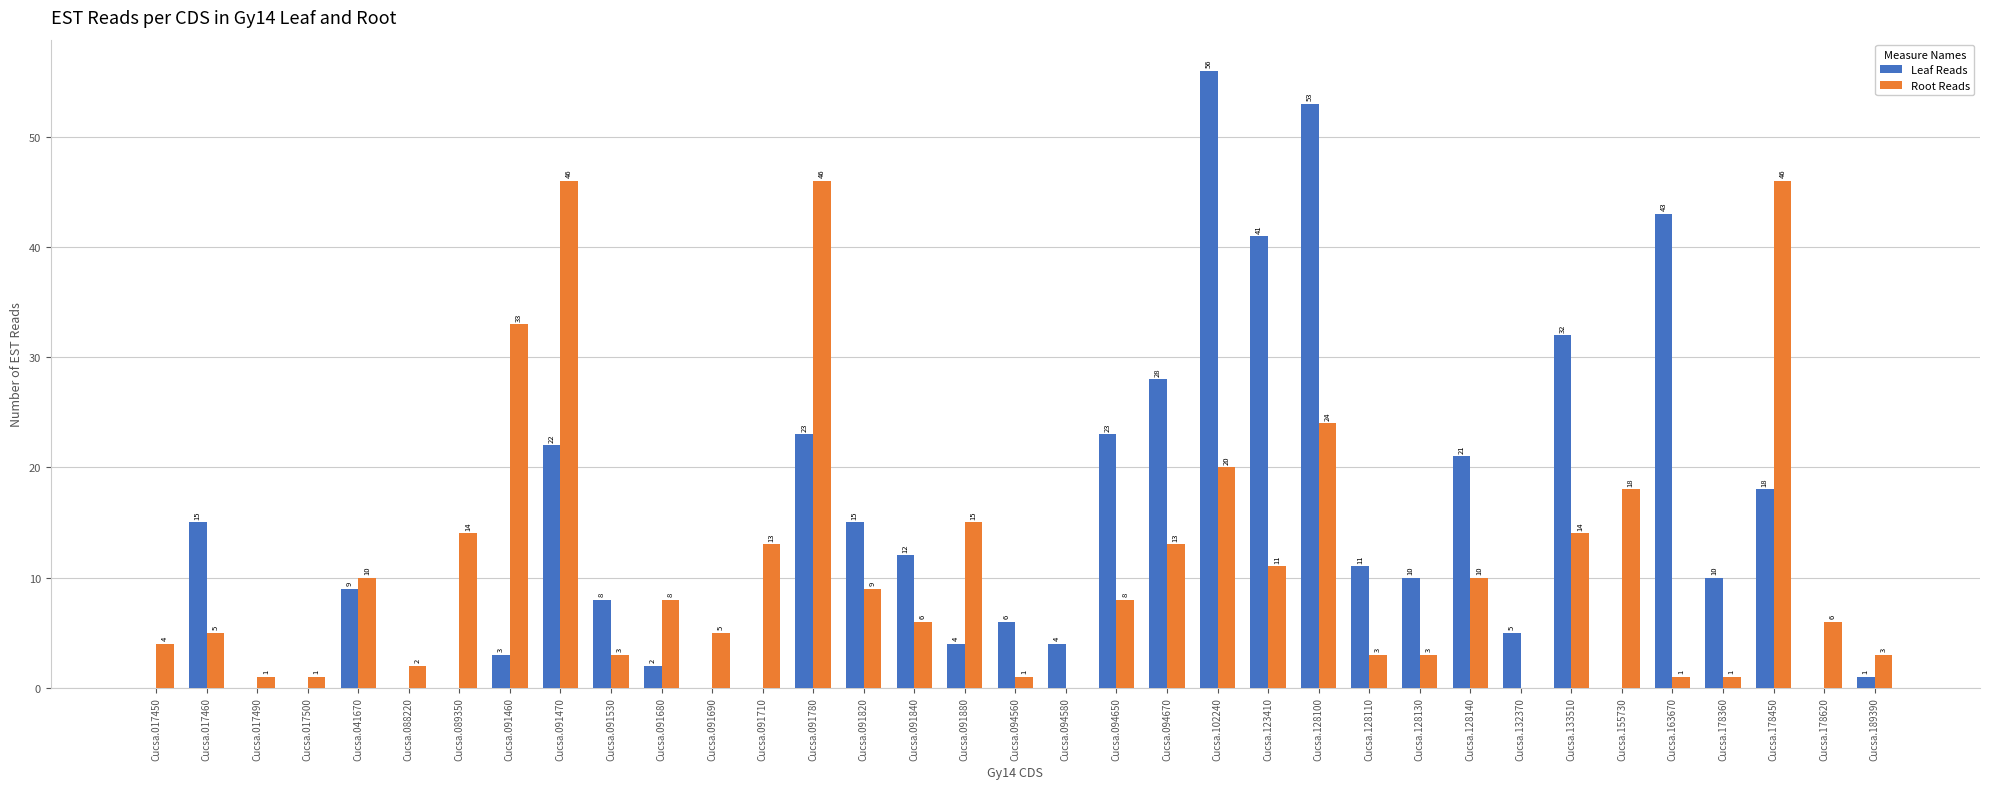

What is the highest value of the Leaf Reads series?

56